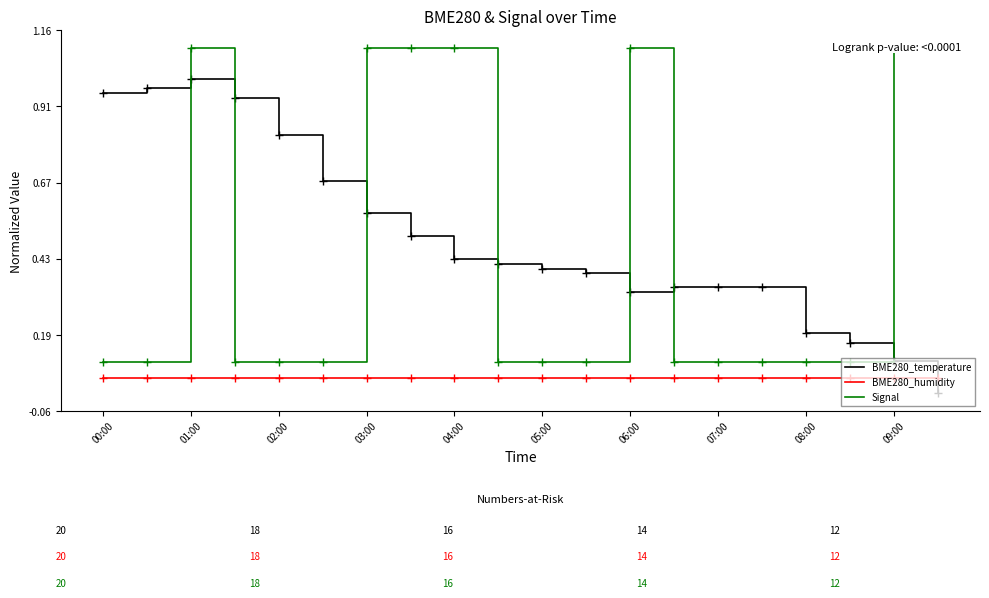

Count the Signal values in the range 0 to 1.

13